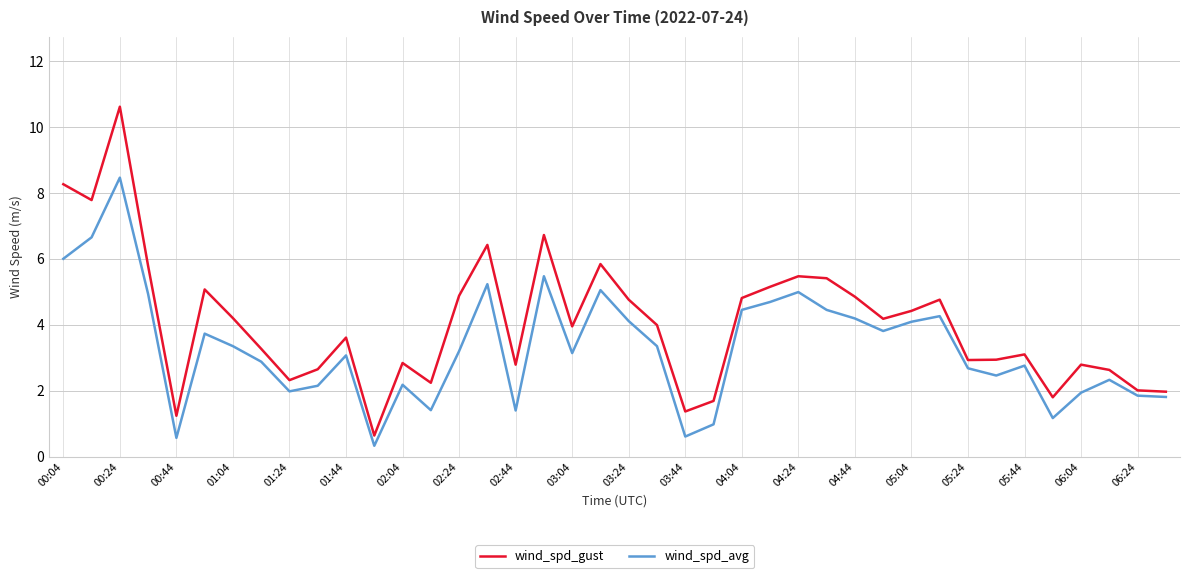

Which series has the widest spread of values?

wind_spd_gust